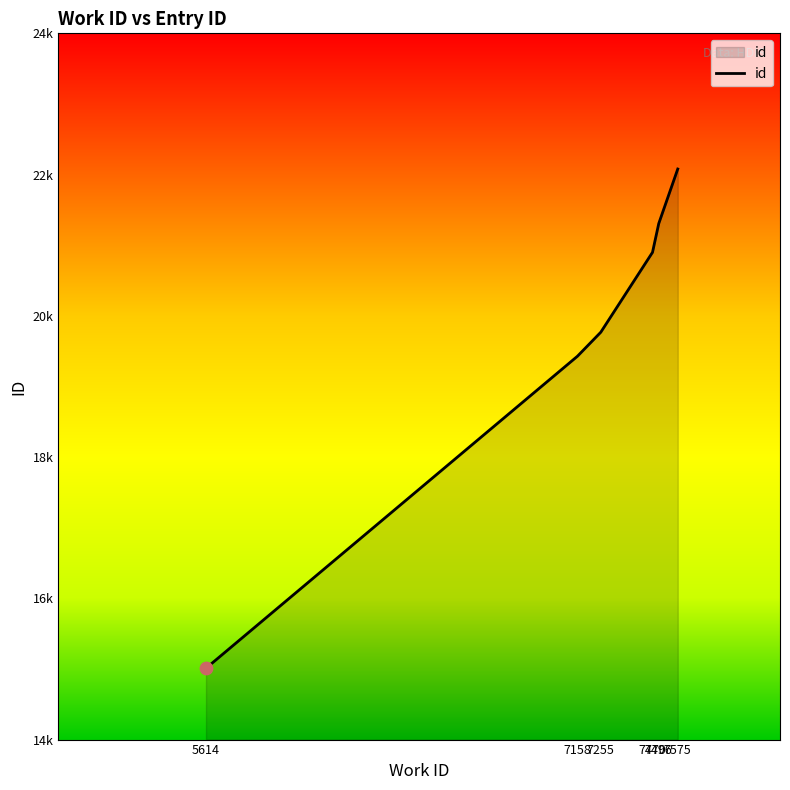

Between 7496 and 7255, which is larger?

7496